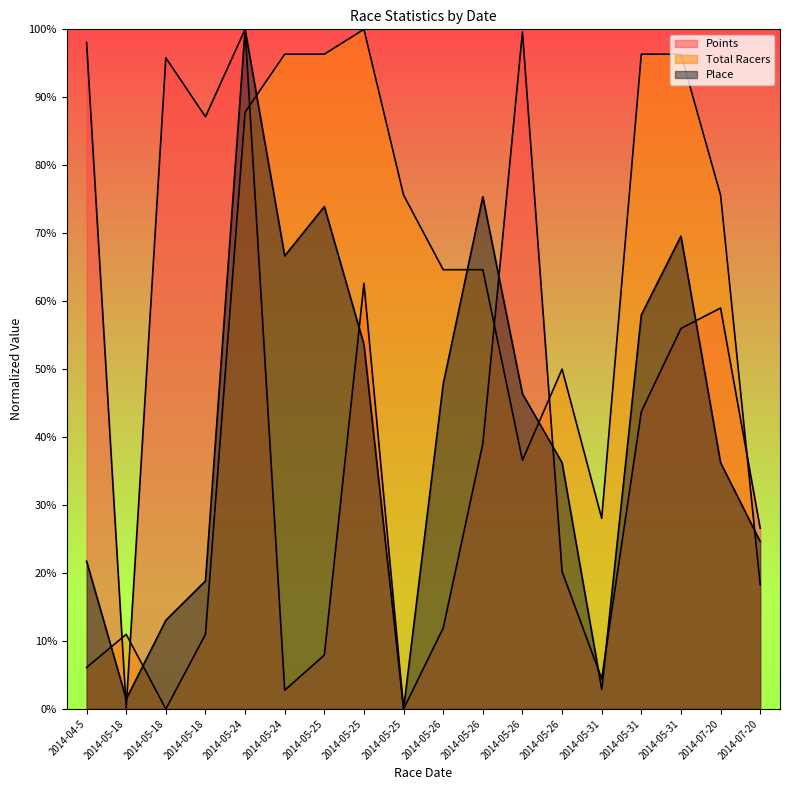

What are all the series names shown in the legend?

Points, Total Racers, Place